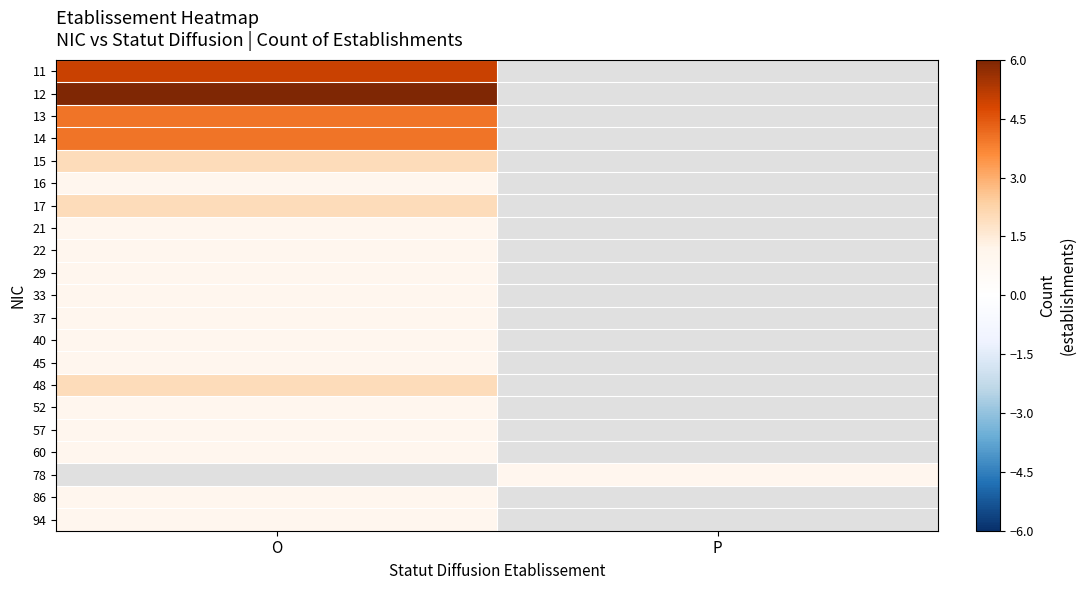

How many positive values does the 11 series have?

1